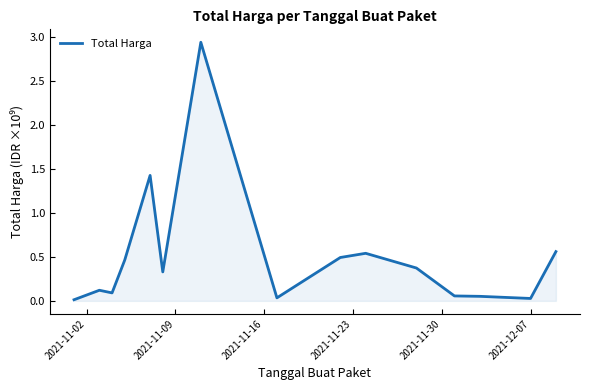

Which label corresponds to the smallest value in the chart?

2021-11-02